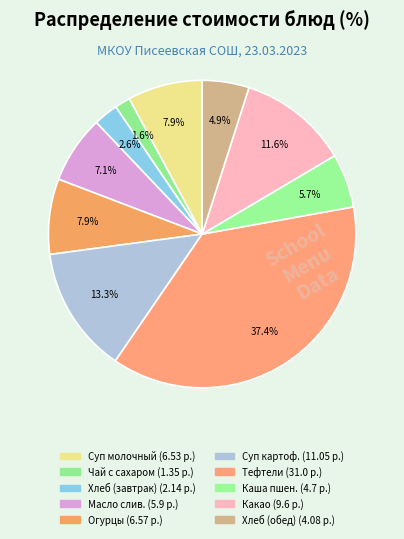

How many slices are in this pie chart?

10